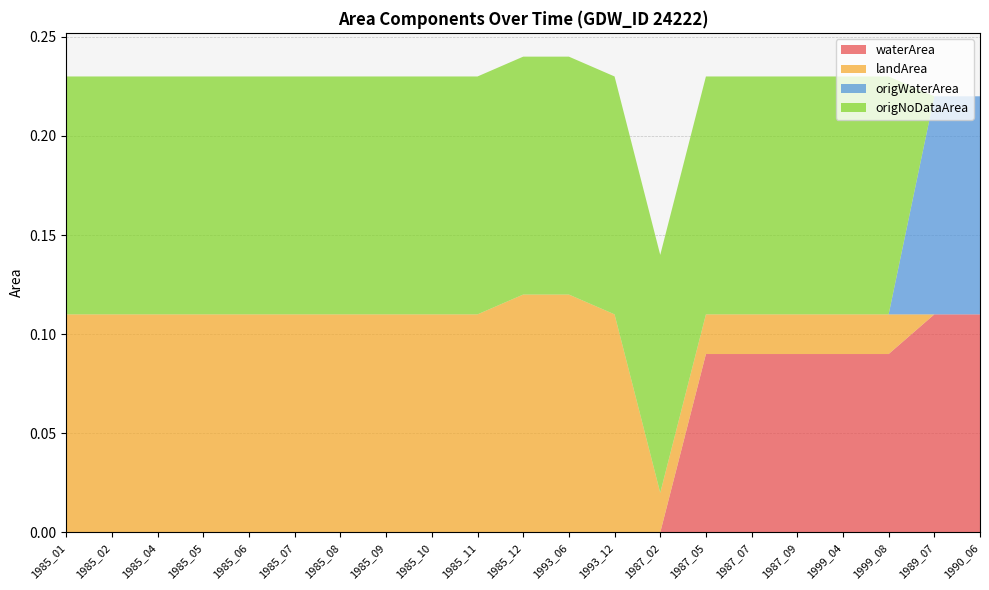

Reading left to right, list all the values displayed in this chart.

waterArea: 1985_01=0.0	1985_02=0.0	1985_04=0.0	1985_05=0.0	1985_06=0.0	1985_07=0.0	1985_08=0.0	1985_09=0.0	1985_10=0.0	1985_11=0.0	1985_12=0.0	1993_06=0.0	1993_12=0.0	1987_02=0.0	1987_05=0.1	1987_07=0.1	1987_09=0.1	1999_04=0.1	1999_08=0.1	1989_07=0.1	1990_06=0.1
landArea: 1985_01=0.1	1985_02=0.1	1985_04=0.1	1985_05=0.1	1985_06=0.1	1985_07=0.1	1985_08=0.1	1985_09=0.1	1985_10=0.1	1985_11=0.1	1985_12=0.1	1993_06=0.1	1993_12=0.1	1987_02=0.0	1987_05=0.0	1987_07=0.0	1987_09=0.0	1999_04=0.0	1999_08=0.0	1989_07=0.0	1990_06=0.0
origWaterArea: 1985_01=0.0	1985_02=0.0	1985_04=0.0	1985_05=0.0	1985_06=0.0	1985_07=0.0	1985_08=0.0	1985_09=0.0	1985_10=0.0	1985_11=0.0	1985_12=0.0	1993_06=0.0	1993_12=0.0	1987_02=0.0	1987_05=0.0	1987_07=0.0	1987_09=0.0	1999_04=0.0	1999_08=0.0	1989_07=0.1	1990_06=0.1
origNoDataArea: 1985_01=0.1	1985_02=0.1	1985_04=0.1	1985_05=0.1	1985_06=0.1	1985_07=0.1	1985_08=0.1	1985_09=0.1	1985_10=0.1	1985_11=0.1	1985_12=0.1	1993_06=0.1	1993_12=0.1	1987_02=0.1	1987_05=0.1	1987_07=0.1	1987_09=0.1	1999_04=0.1	1999_08=0.1	1989_07=0.0	1990_06=0.0